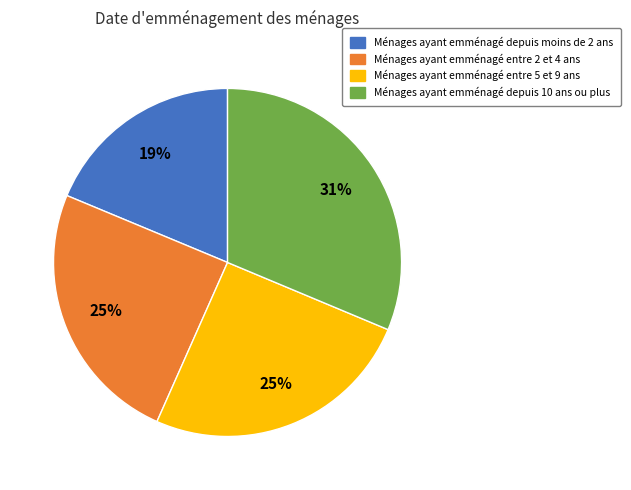

Which slice is the smallest?

Ménages ayant emménagé depuis moins de 2 ans